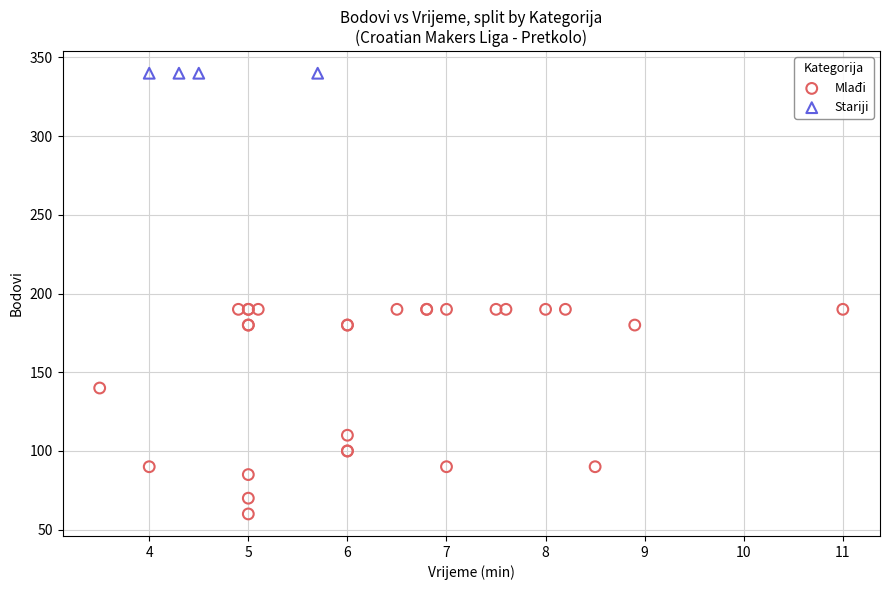

Which series reaches the maximum Y coordinate?

Stariji